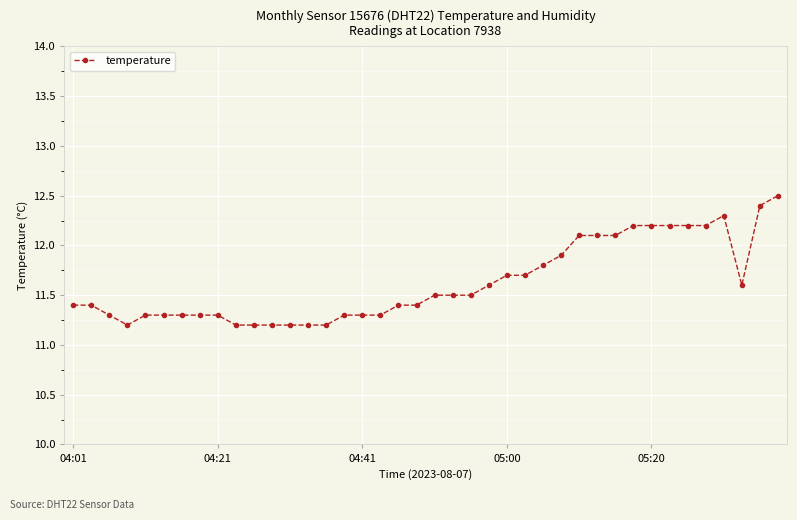

What is the value of the 26th point from the left?

11.7